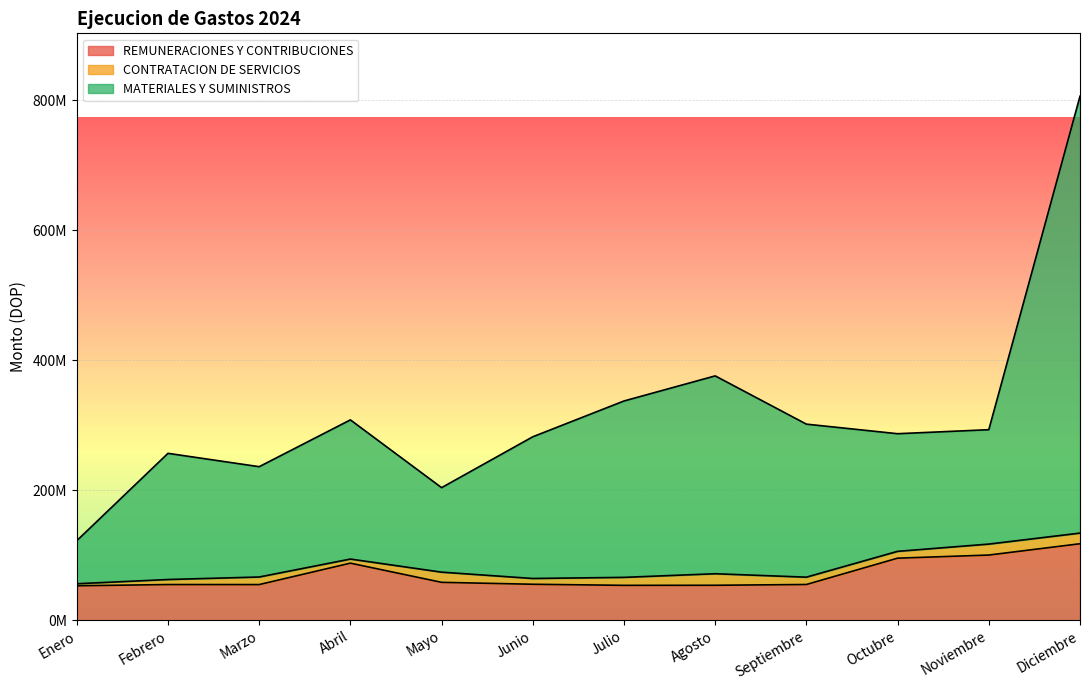

What are all the series names shown in the legend?

REMUNERACIONES Y CONTRIBUCIONES, CONTRATACION DE SERVICIOS, MATERIALES Y SUMINISTROS